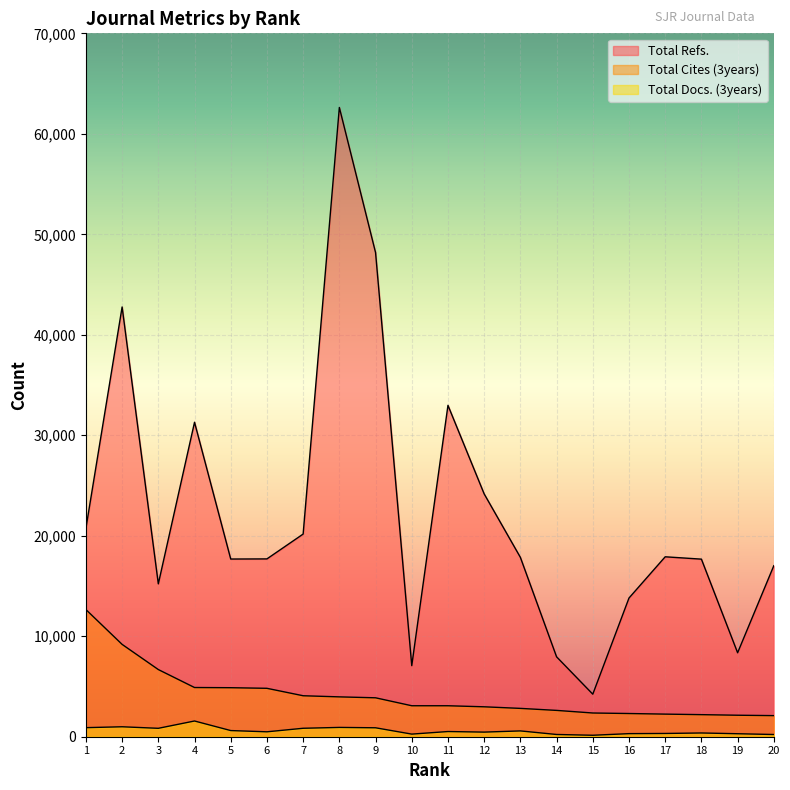

Reading right to left, list all the values displayed in this chart.

Total Refs.: 17019	8356	17673	17906	13803	4234	7952	17851	24164	32979	7073	48184	62623	20170	17696	17683	31296	15212	42768	20739
Total Cites (3years): 2100	2139	2197	2250	2309	2361	2620	2820	2978	3082	3083	3874	3966	4078	4818	4878	4897	6685	9190	12655
Total Docs. (3years): 220	297	373	324	306	146	223	578	459	516	260	889	926	841	489	613	1565	837	990	902